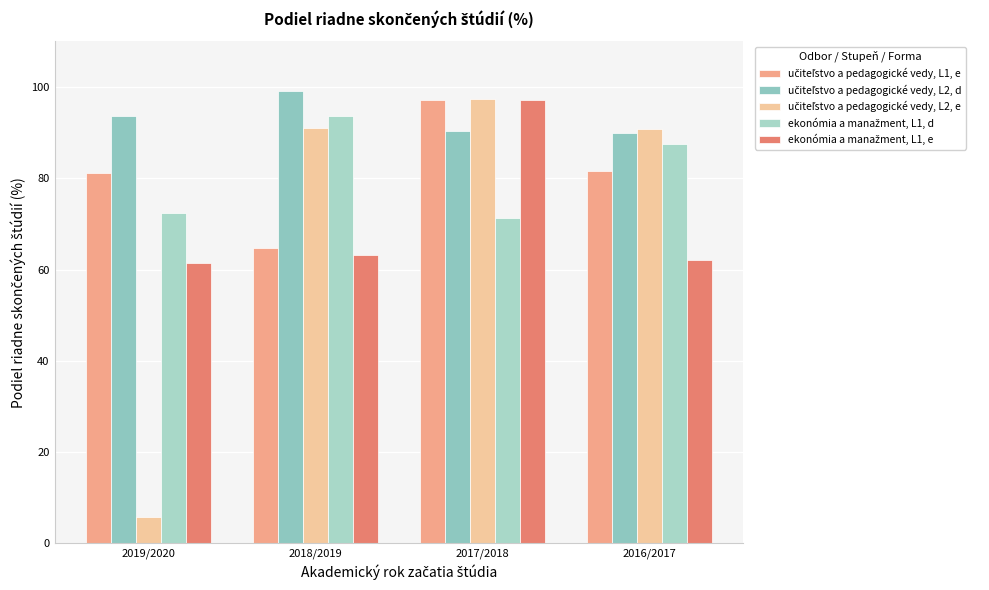

How many bars are there in total?

20